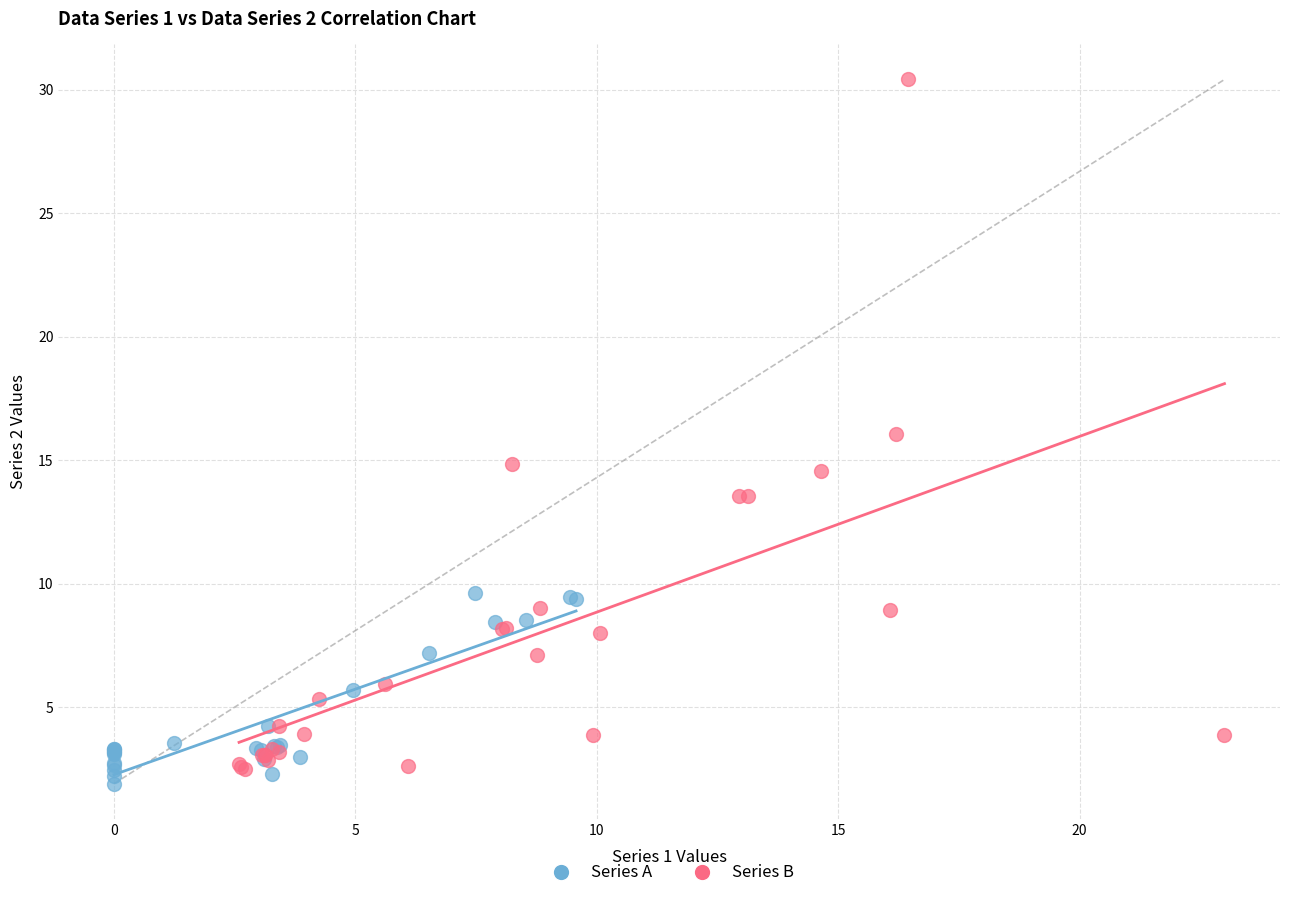

What are all the series names shown in the legend?

Series A, Series B